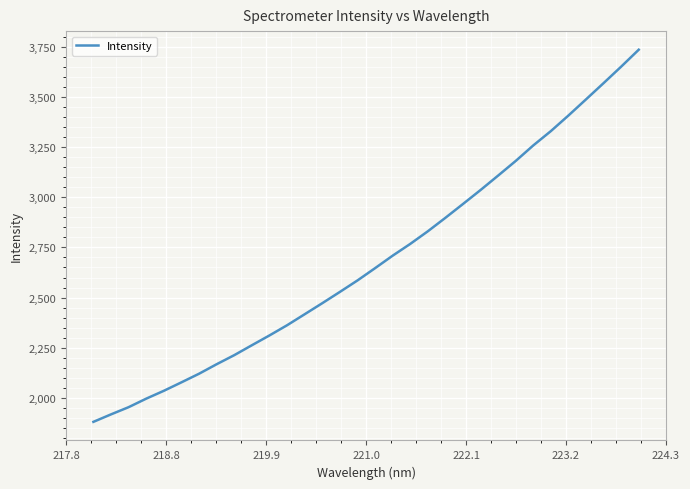

What is the greatest value displayed?

3734.8